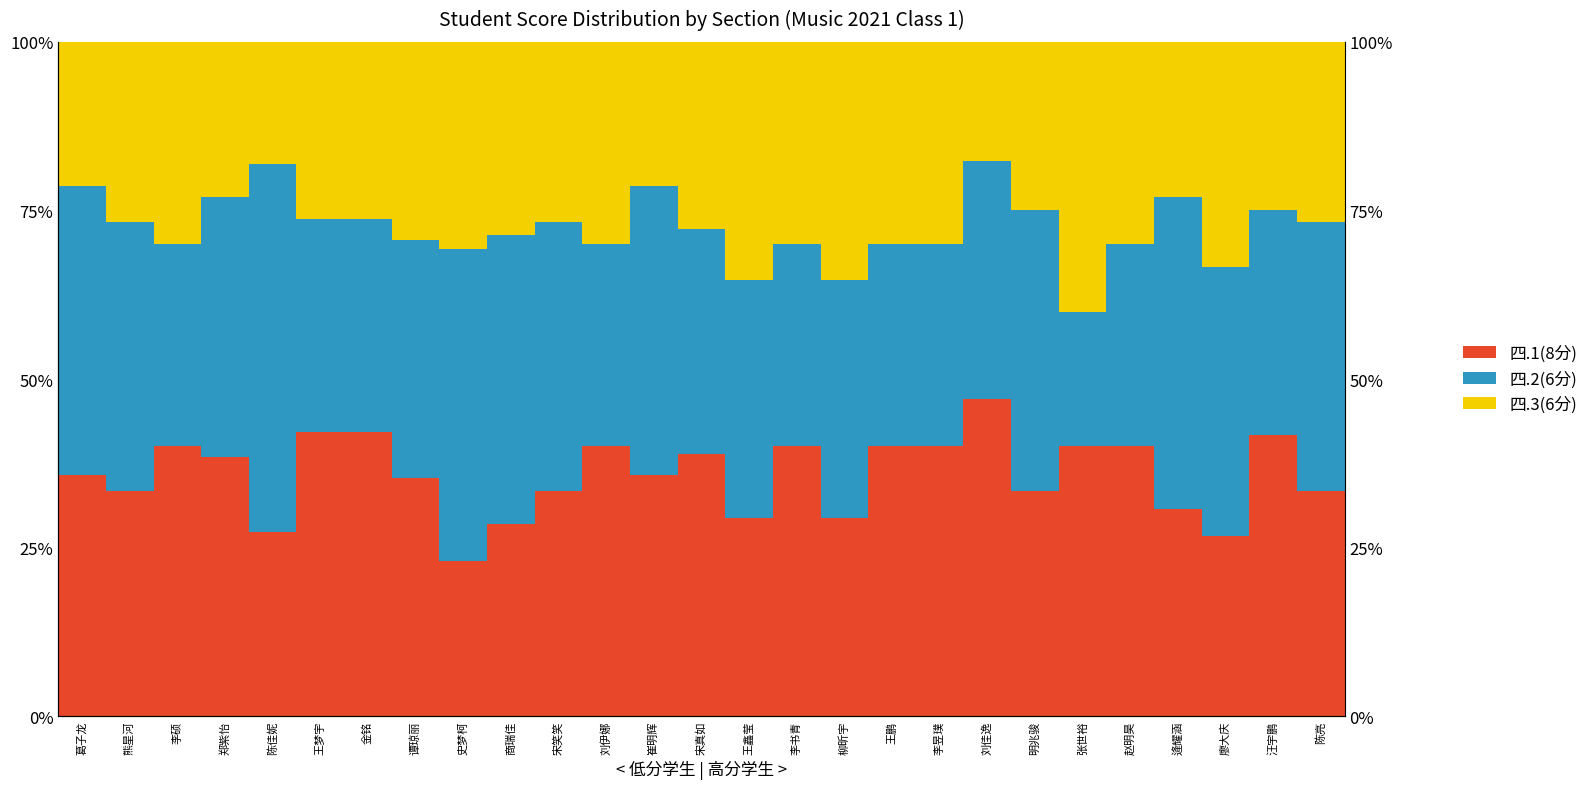

What is the sum of the 四.2(6分) values at 谭琼丽 and 柳昕宇?

70.6